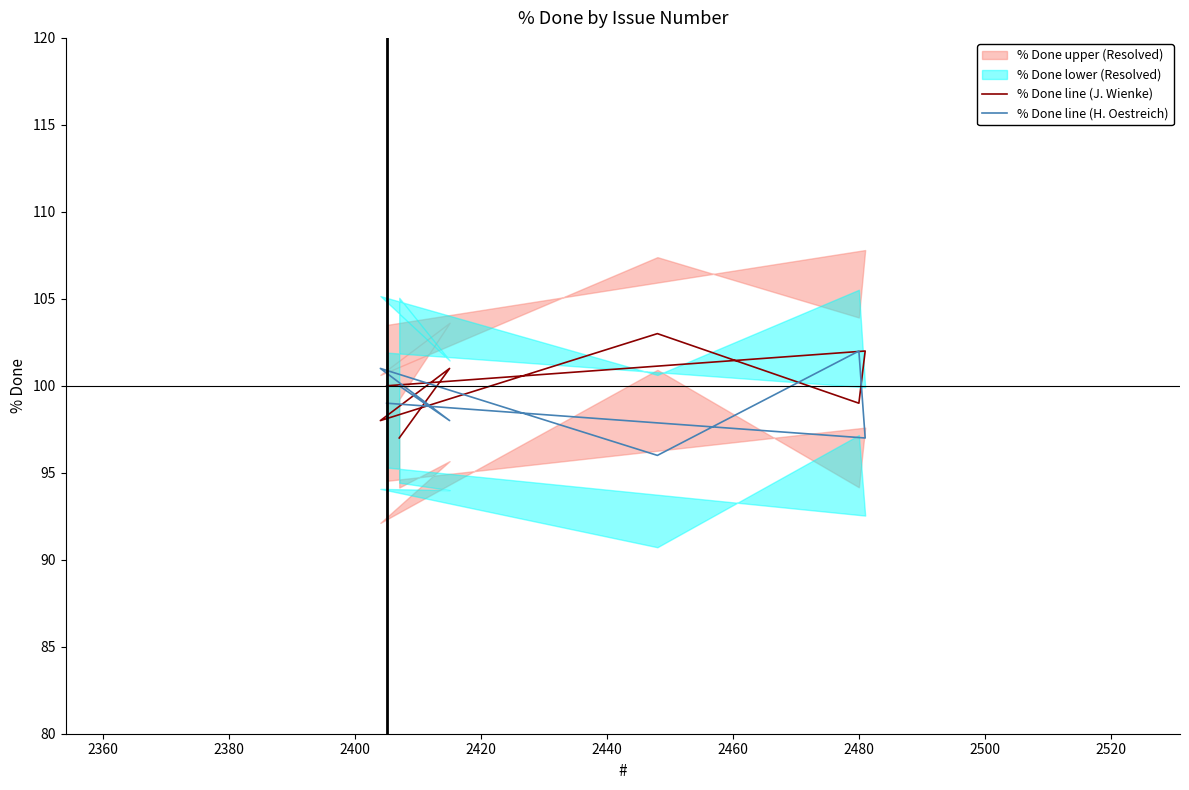

Is this an area chart (filled region under the line)?

No